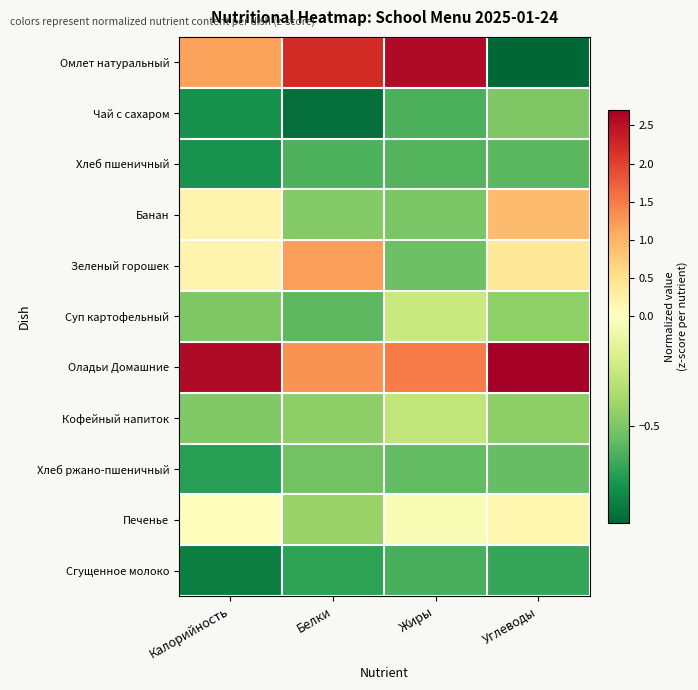

Reading left to right, transcribe all the data shown in this chart.

Омлет натуральный: Калорийность=1.2	Белки=2.2	Жиры=2.6	Углеводы=-0.9
Чай с сахаром: Калорийность=-0.8	Белки=-0.9	Жиры=-0.6	Углеводы=-0.5
Хлеб пшеничный: Калорийность=-0.8	Белки=-0.6	Жиры=-0.6	Углеводы=-0.6
Банан: Калорийность=0.2	Белки=-0.5	Жиры=-0.5	Углеводы=0.9
Зеленый горошек: Калорийность=0.2	Белки=1.2	Жиры=-0.5	Углеводы=0.4
Суп картофельный: Калорийность=-0.5	Белки=-0.6	Жиры=-0.2	Углеводы=-0.4
Оладьи Домашние: Калорийность=2.6	Белки=1.3	Жиры=1.5	Углеводы=2.7
Кофейный напиток: Калорийность=-0.5	Белки=-0.5	Жиры=-0.3	Углеводы=-0.4
Хлеб ржано-пшеничный: Калорийность=-0.7	Белки=-0.5	Жиры=-0.6	Углеводы=-0.6
Печенье: Калорийность=-0.0	Белки=-0.4	Жиры=-0.0	Углеводы=0.2
Сгущенное молоко: Калорийность=-0.9	Белки=-0.7	Жиры=-0.6	Углеводы=-0.7